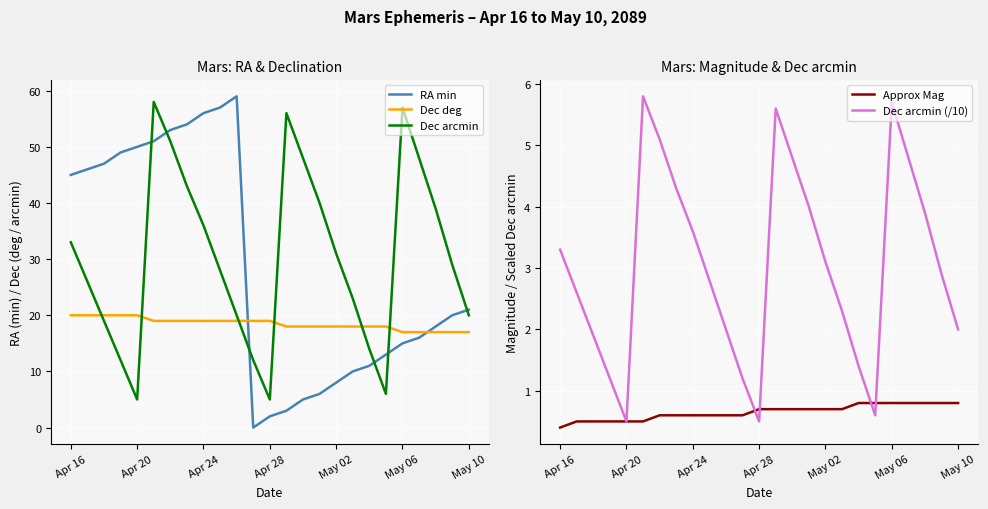

How many intersections are there between RA min and Dec deg?

2